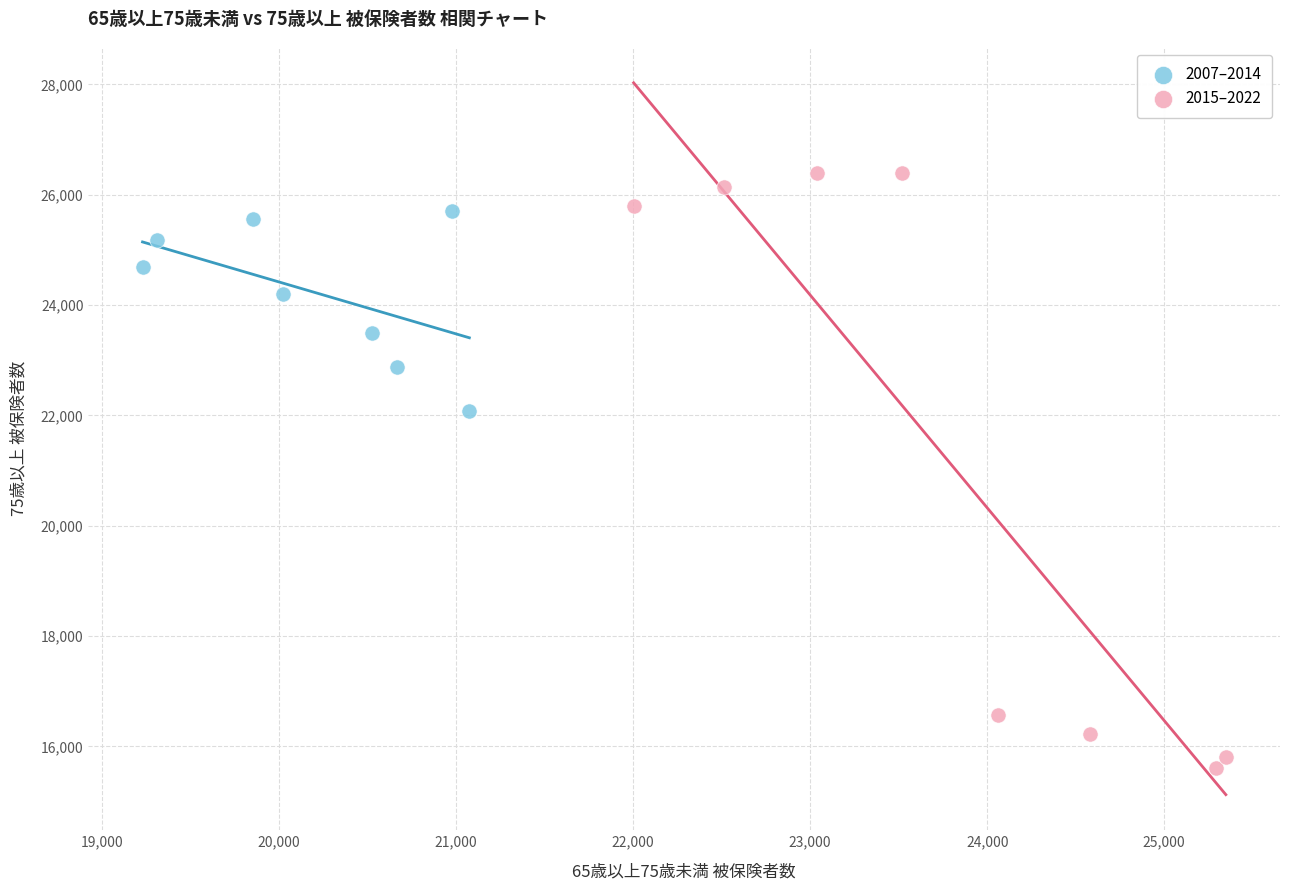

Which series reaches the maximum Y coordinate?

2015–2022